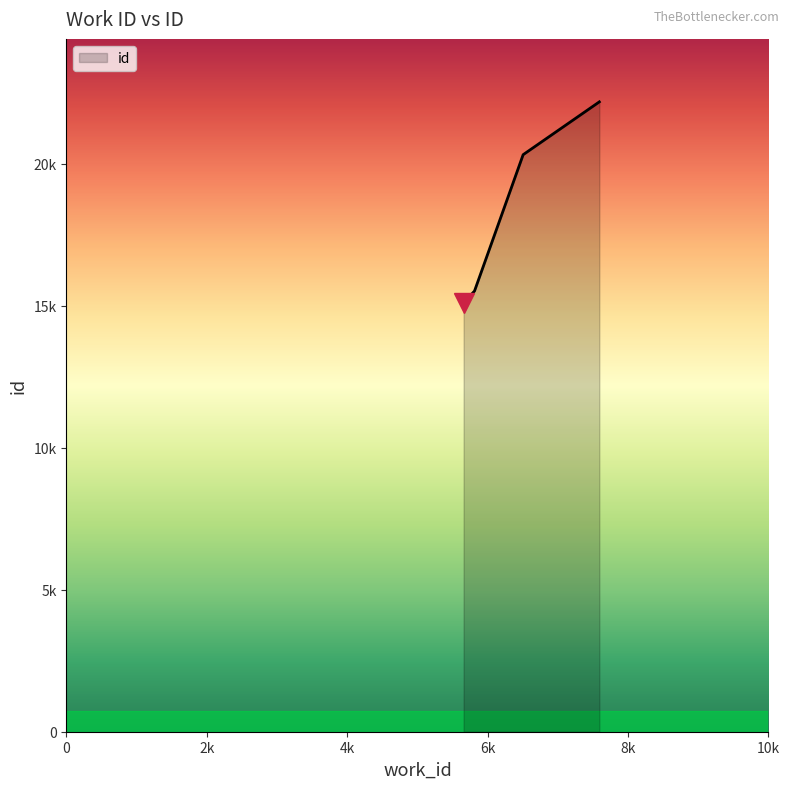

Does the chart have visible grid lines?

No